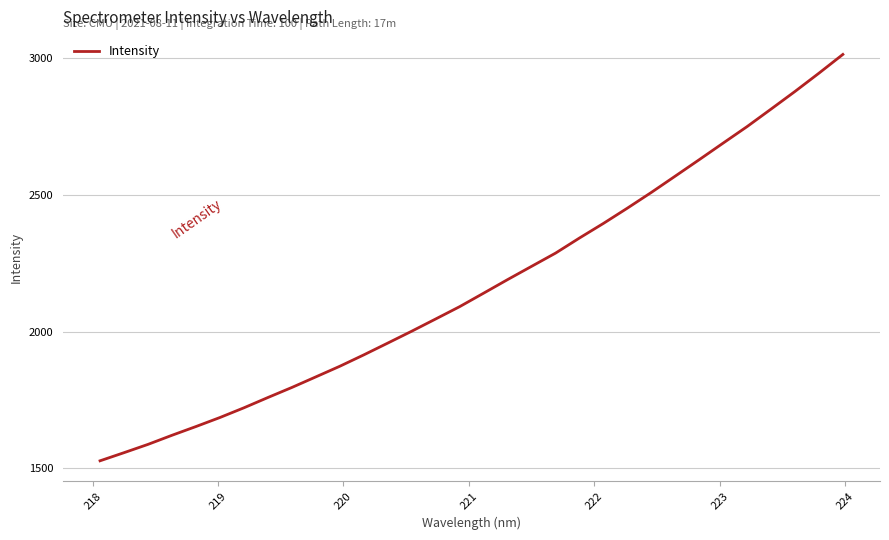

What is the maximum value shown in the chart?

3012.8